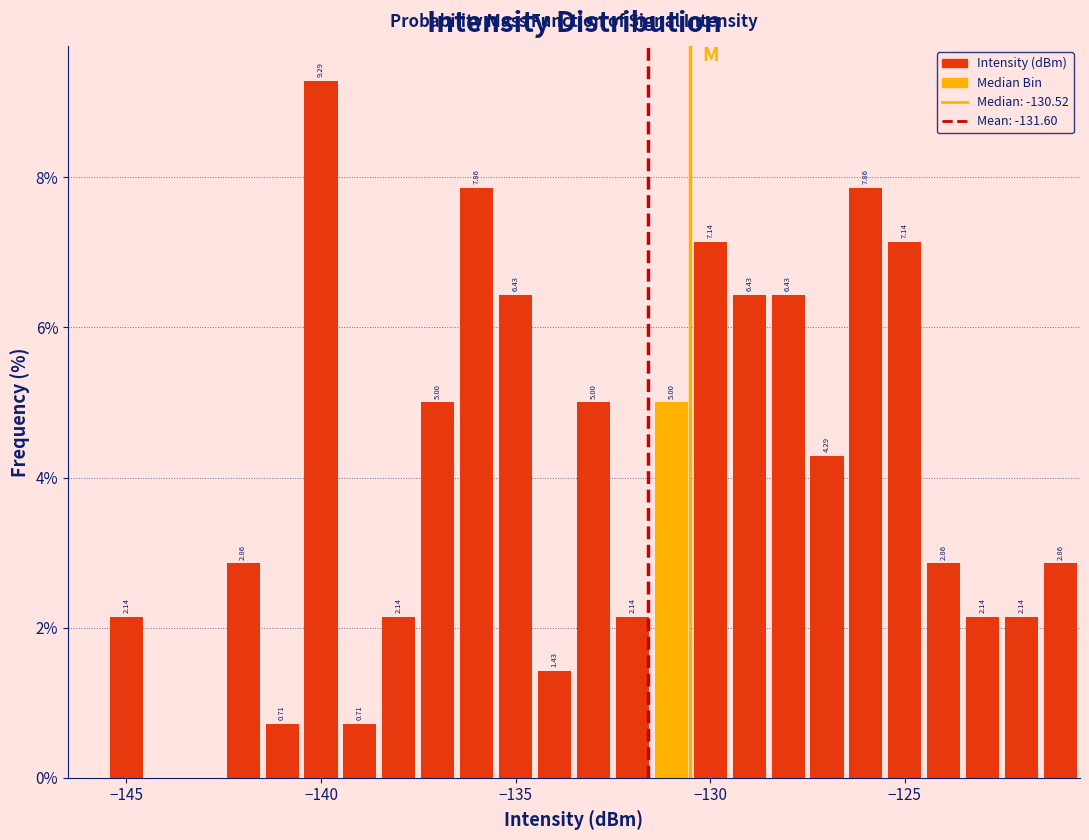

Around what value on the x-axis is the tallest bar? Give the approximate position of its centre, as read against the axis.

-140.0